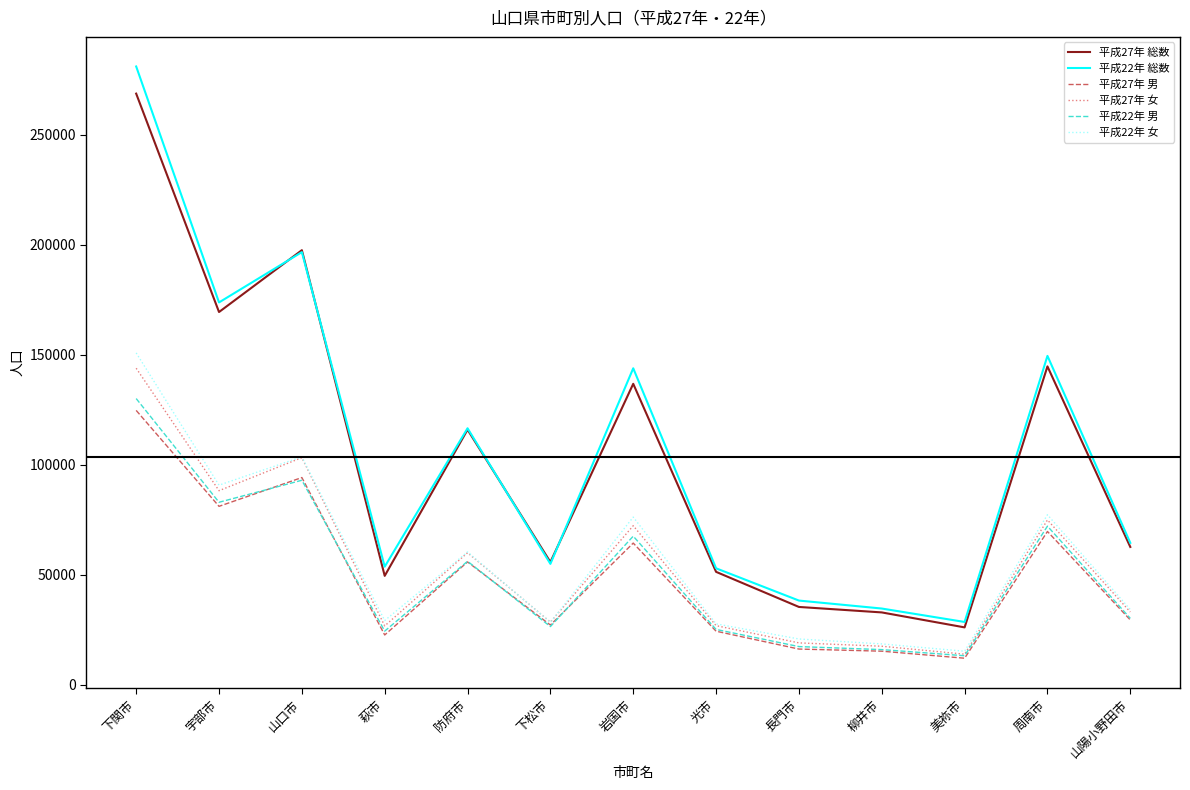

What is the smallest value displayed?

12164